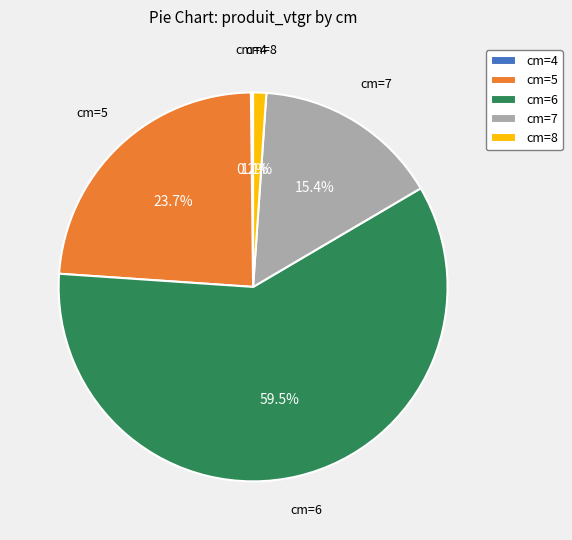

What is the largest slice in the pie chart?

cm=6